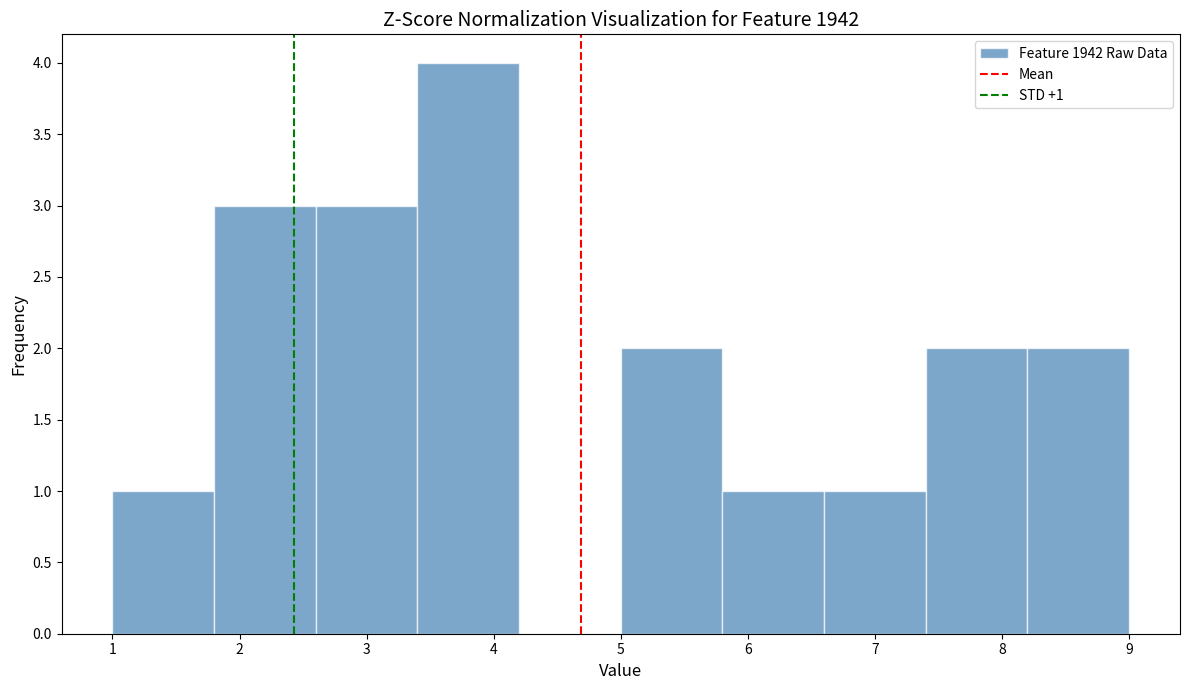

Which range on the x-axis has the tallest bar?

3.4 to 4.2